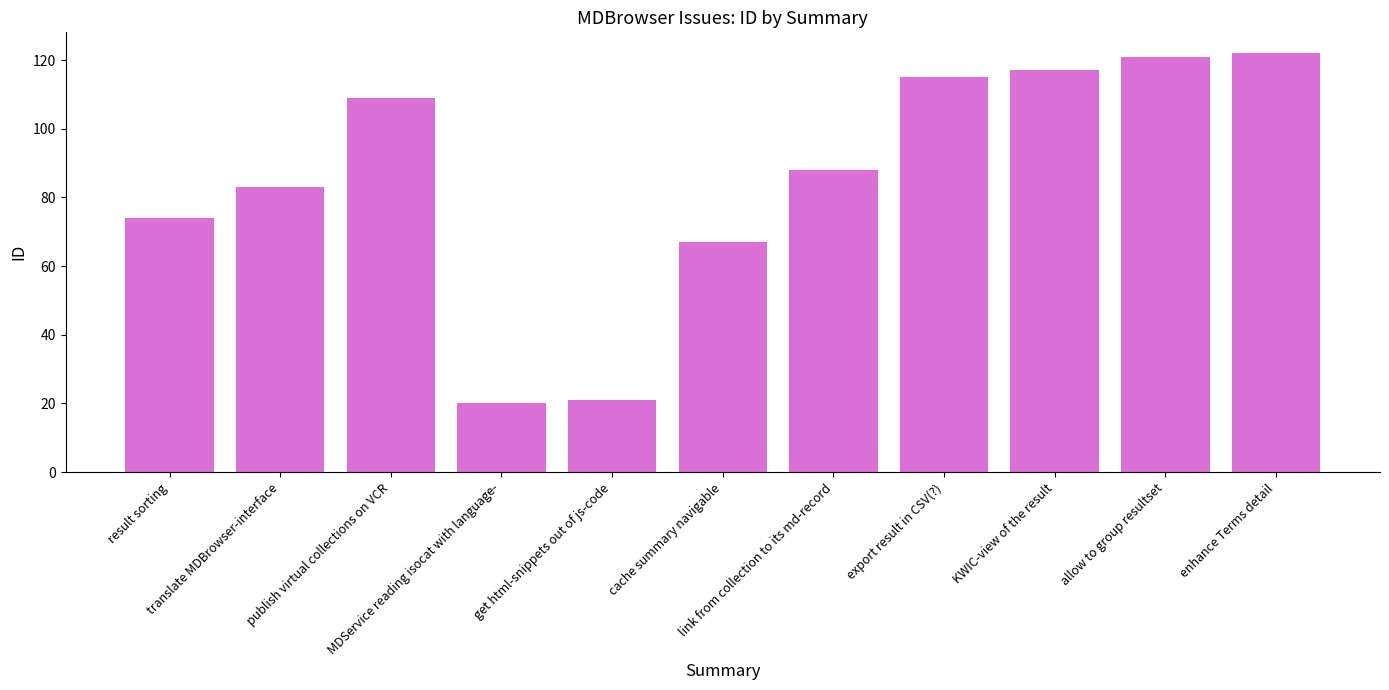

How many bars are there in total?

11